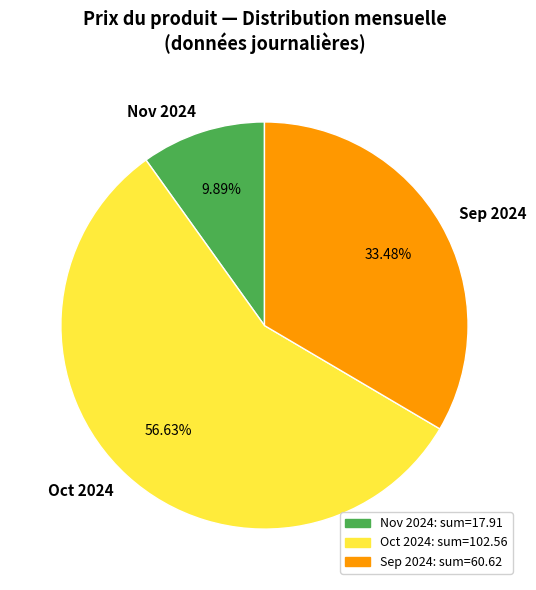

Do Sep 2024 and Oct 2024 together represent more than half of the pie?

Yes